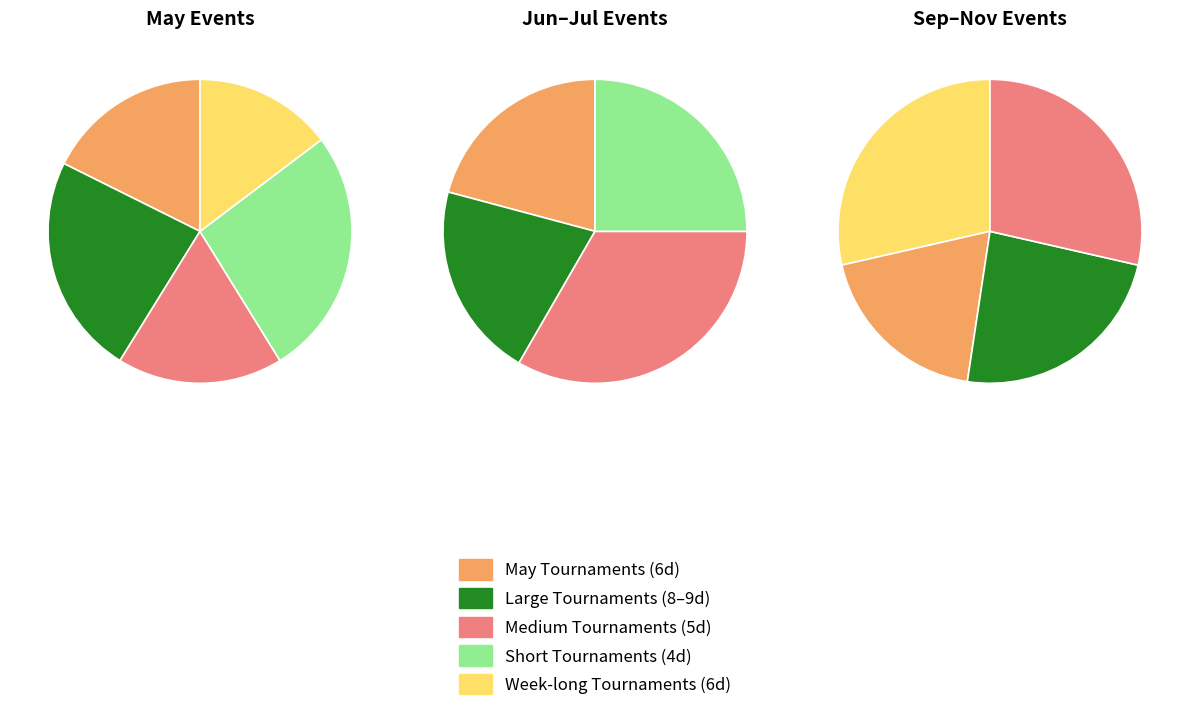

Count the number of slices in the pie.

13